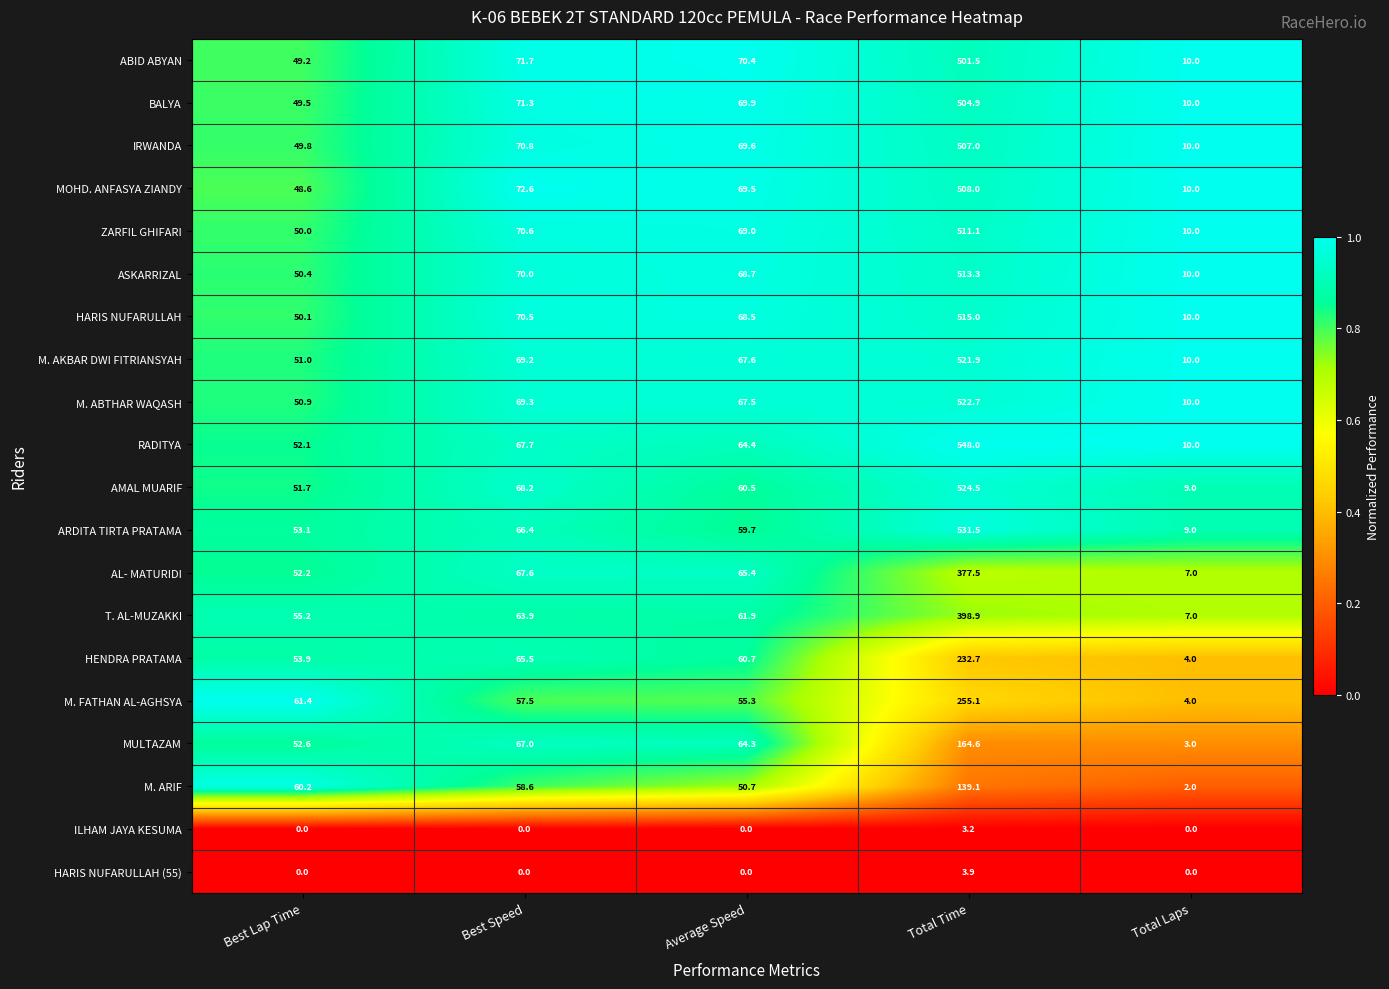

Which category has the lowest value in the T. AL-MUZAKKI series?

Total Laps